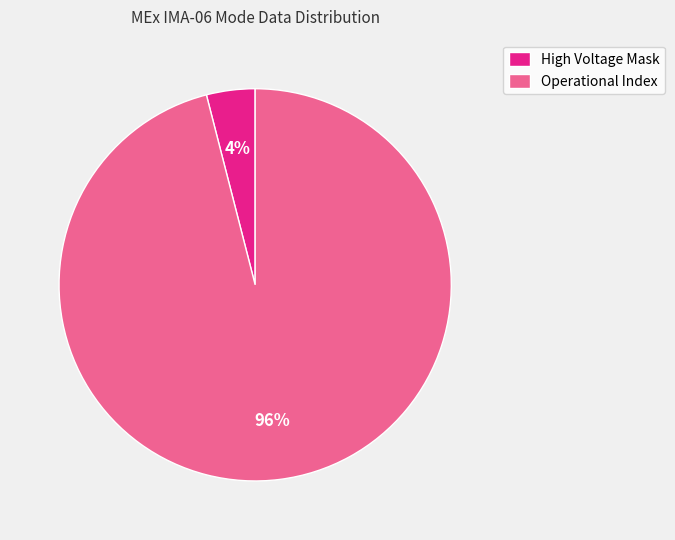

True or false: High Voltage Mask accounts for 4% of the total.

True